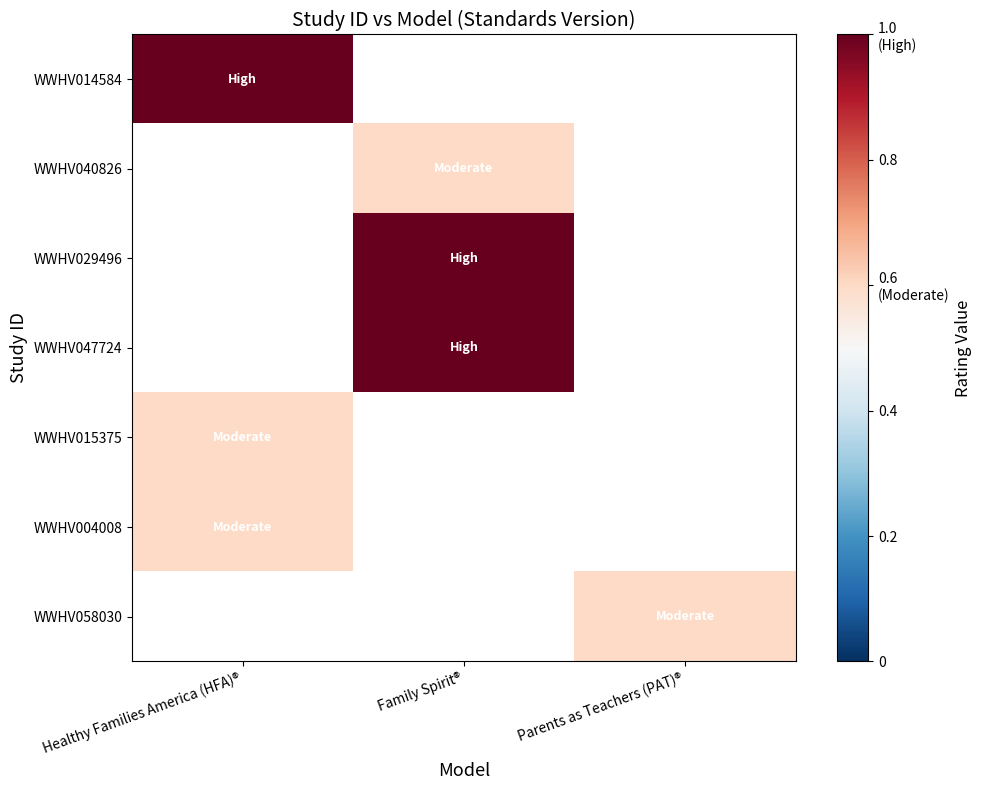

List the series in order of their overall mean, highest first.

WWHV014584, WWHV040826, WWHV029496, WWHV047724, WWHV015375, WWHV004008, WWHV058030